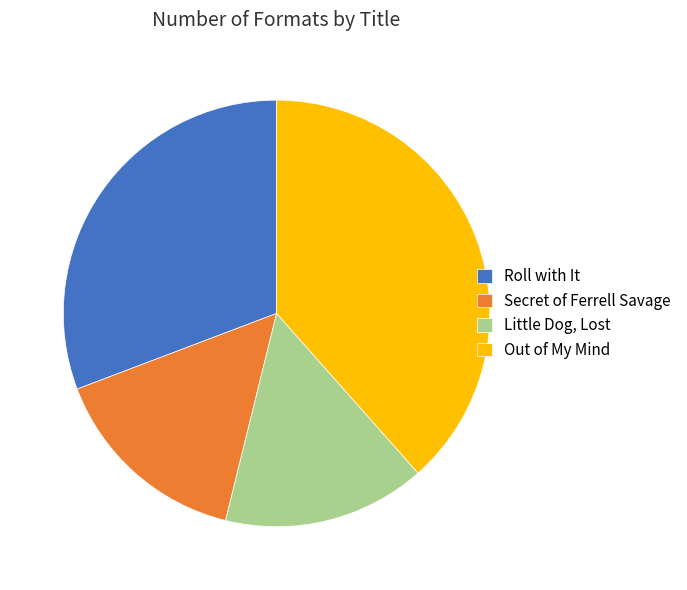

The Secret of Ferrell Savage slice represents 15% of the pie. True or false?

True